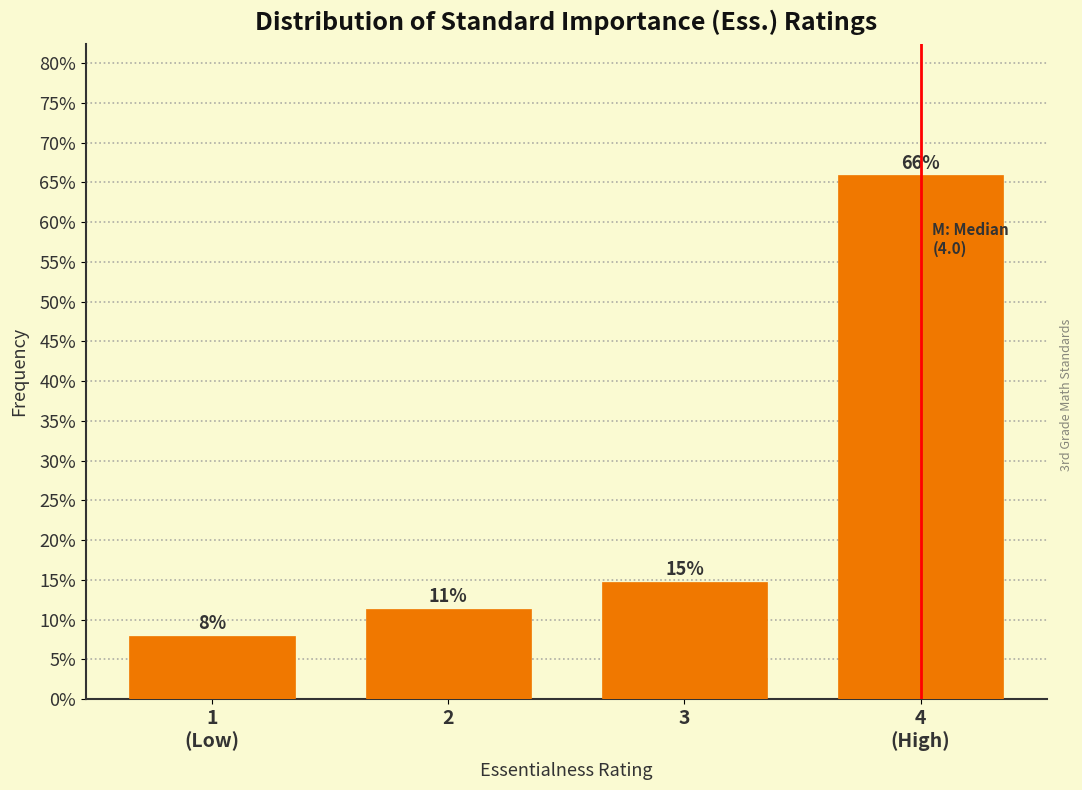

What is the value of the 3rd bar from the left?

14.8